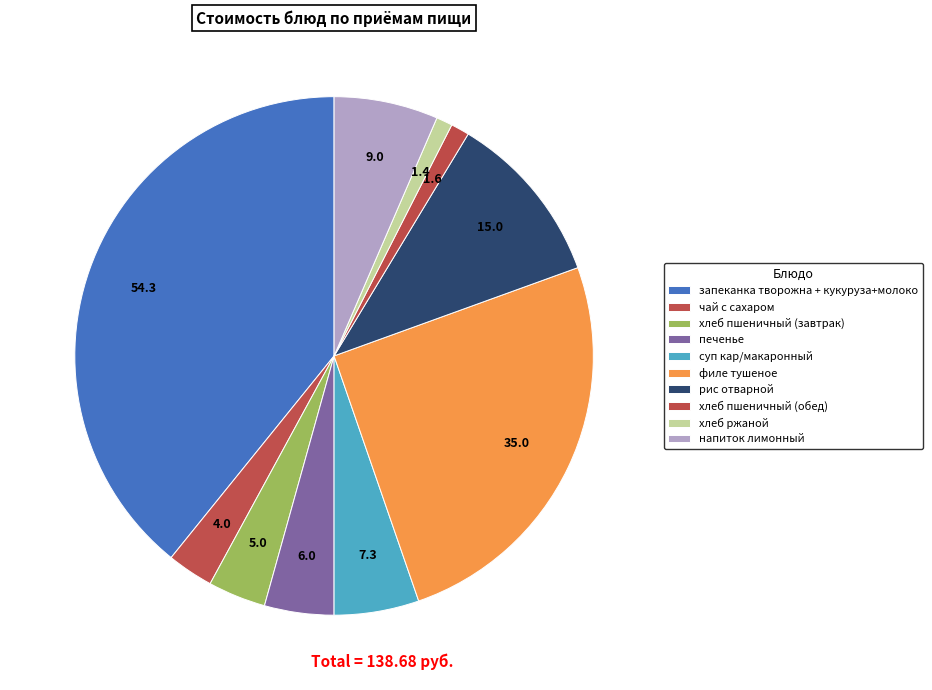

How many segments does this pie chart have?

10